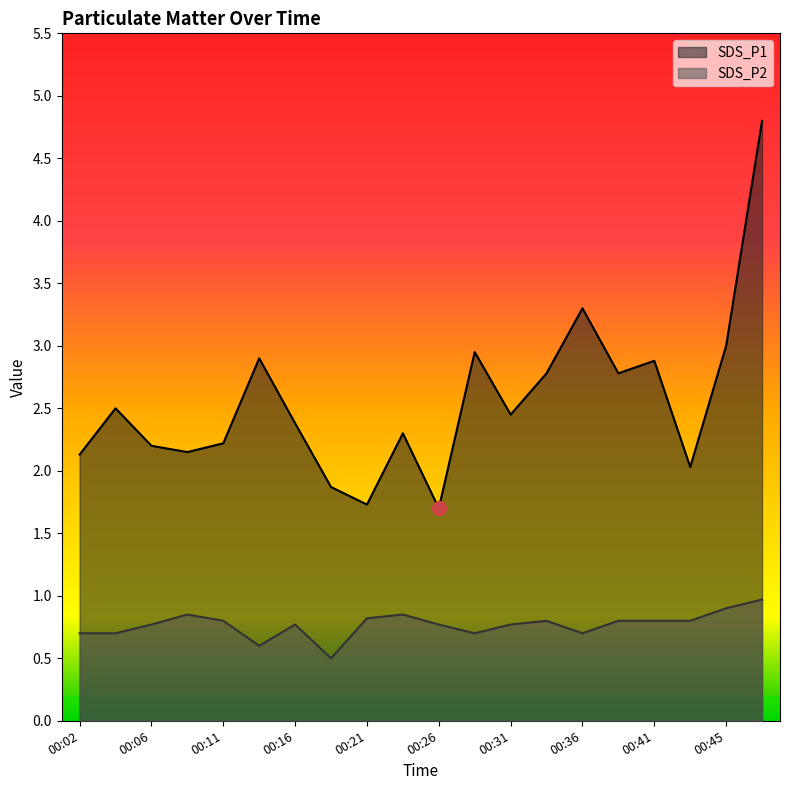

What is the sum of the SDS_P2 values at 00:38 and 00:14?

1.4